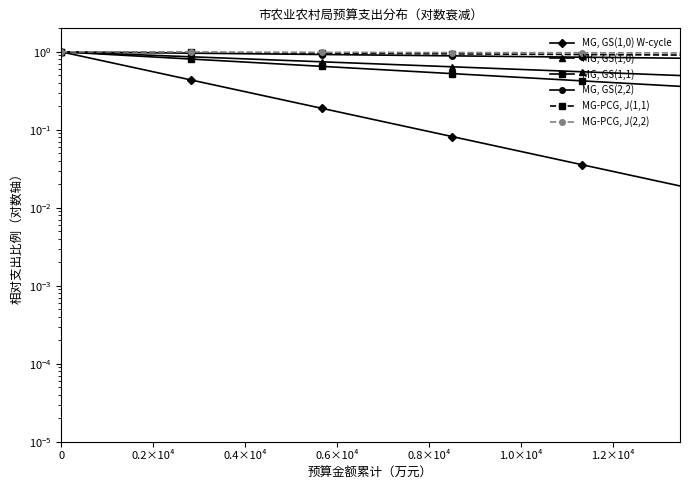

Reading left to right, transcribe all the data shown in this chart.

MG, GS(1,0) W-cycle: 1.0	0.8	0.7	0.5	0.4	0.4	0.3	0.2	0.2	0.2	0.1	0.1	0.1	0.1	0.1	0.0	0.0	0.0	0.0	0.0
MG, GS(1,0): 1.0	1.0	0.9	0.9	0.9	0.8	0.8	0.8	0.7	0.7	0.7	0.7	0.6	0.6	0.6	0.6	0.6	0.5	0.5	0.5
MG, GS(1,1): 1.0	0.9	0.9	0.9	0.8	0.8	0.7	0.7	0.7	0.6	0.6	0.6	0.5	0.5	0.5	0.4	0.4	0.4	0.4	0.4
MG, GS(2,2): 1.0	1.0	1.0	1.0	1.0	1.0	0.9	0.9	0.9	0.9	0.9	0.9	0.9	0.9	0.9	0.9	0.9	0.8	0.8	0.8
MG-PCG, J(1,1): 1.0	1.0	1.0	1.0	1.0	1.0	1.0	1.0	1.0	1.0	1.0	0.9	0.9	0.9	0.9	0.9	0.9	0.9	0.9	0.9
MG-PCG, J(2,2): 1.0	1.0	1.0	1.0	1.0	1.0	1.0	1.0	1.0	1.0	1.0	1.0	1.0	1.0	1.0	1.0	1.0	1.0	1.0	1.0